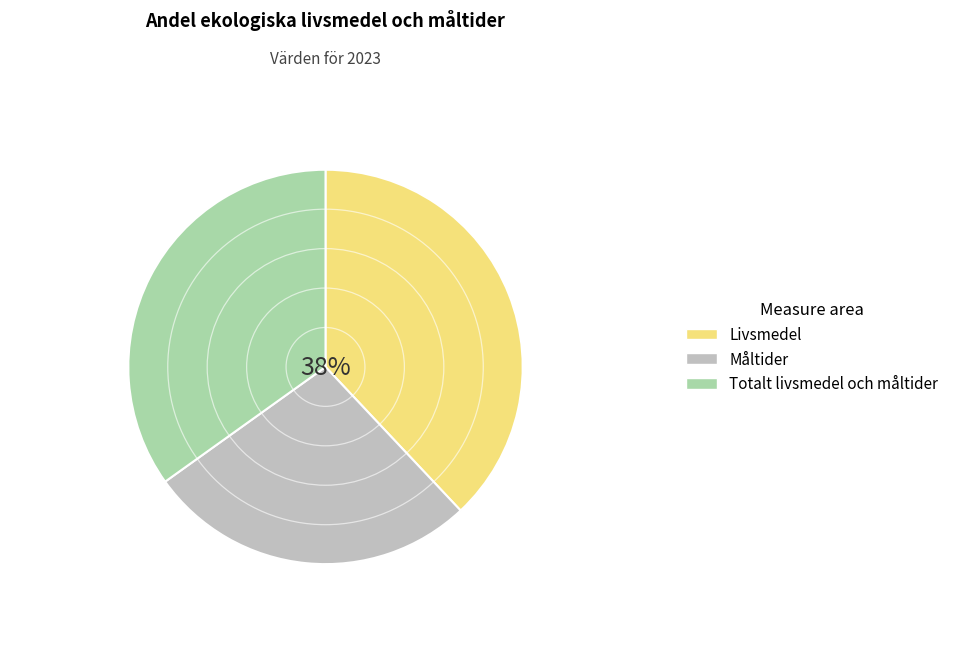

Does Livsmedel represent more than half of the total?

No